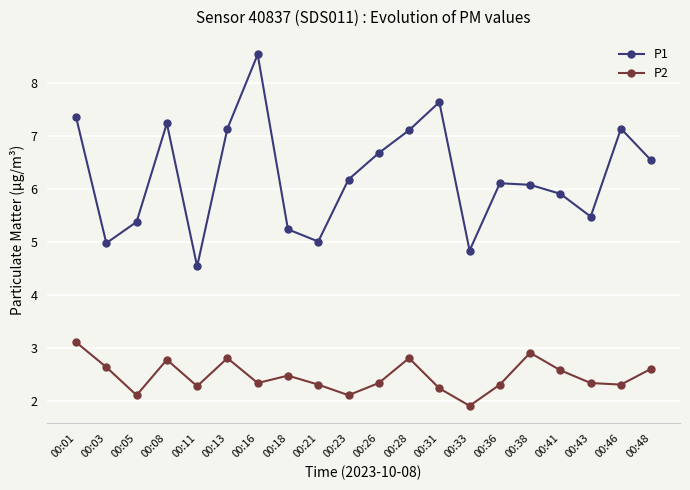

True or false: P1 and P2 intersect in this chart.

False